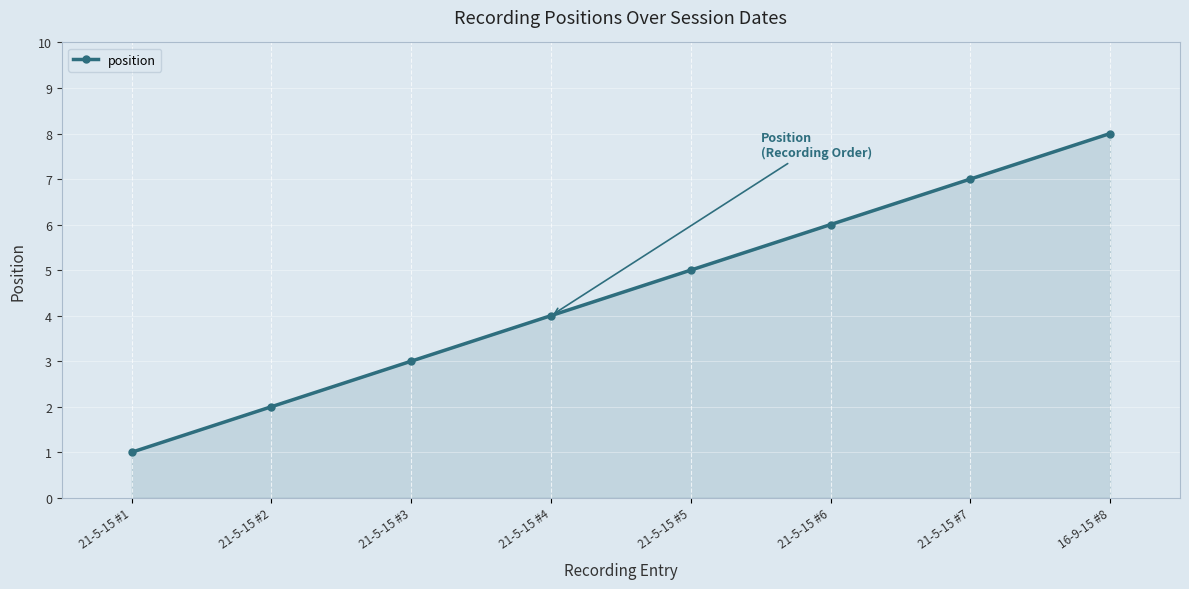

What is the label of the 1st point from the right?

16-9-15 #8